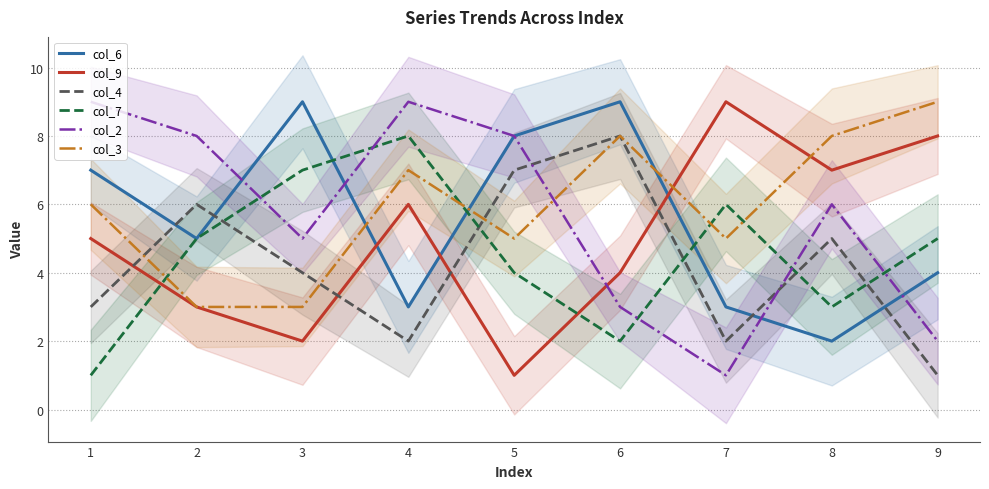

At which category does col_3 reach its first local peak?

4